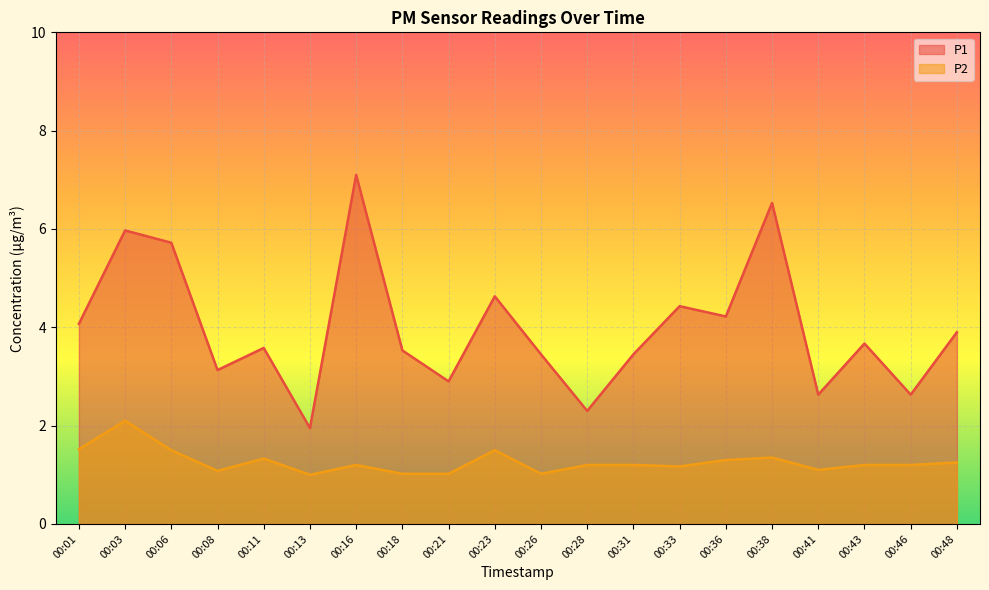

True or false: P1 and P2 intersect in this chart.

False